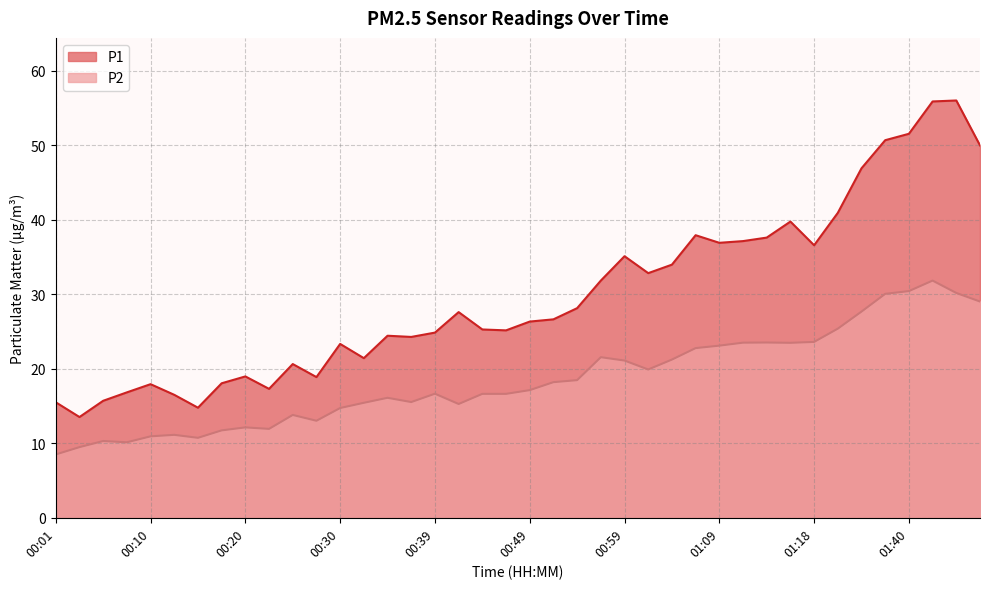

List the series in order of their overall mean, lowest first.

P2, P1